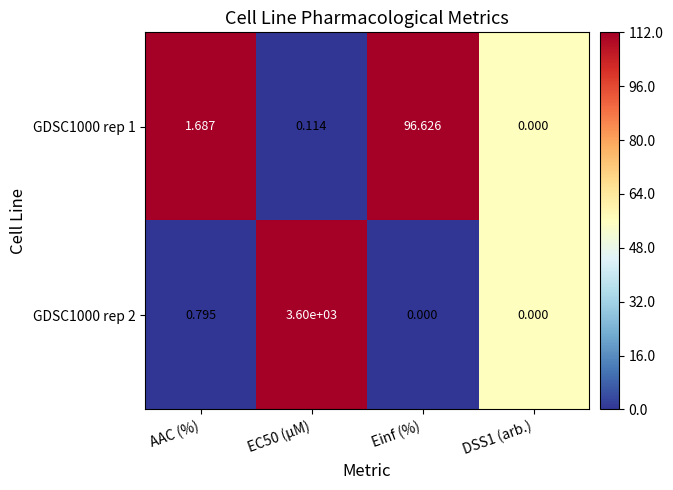

At which label is GDSC1000 rep 1 closest to 48?

AAC (%)